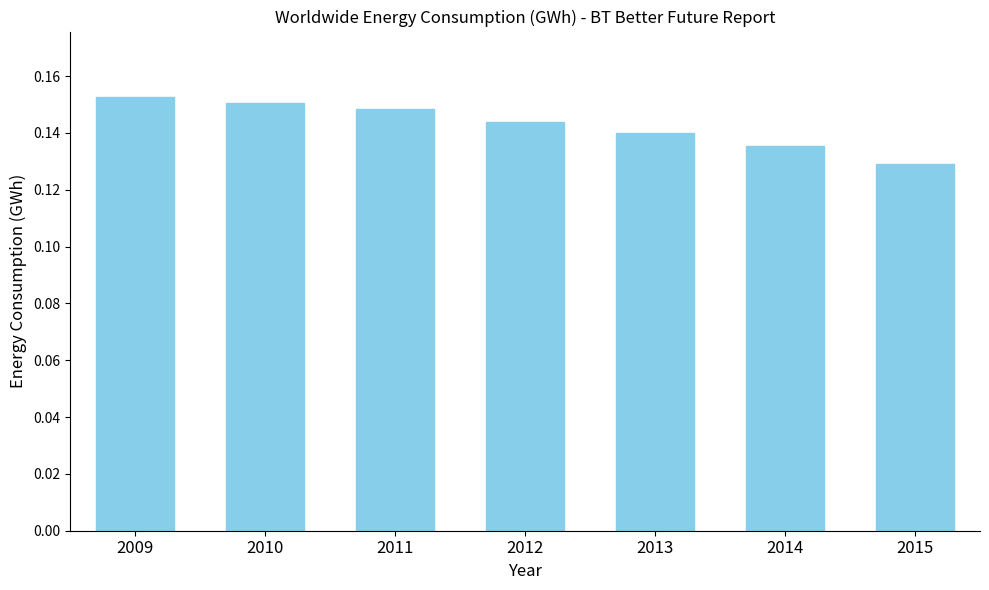

Which category has the lowest value across all series?

2015